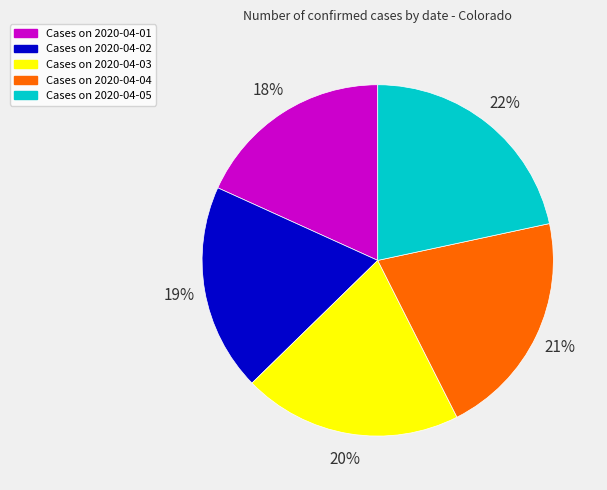

To the nearest percent, what is the average slice percentage?

20%